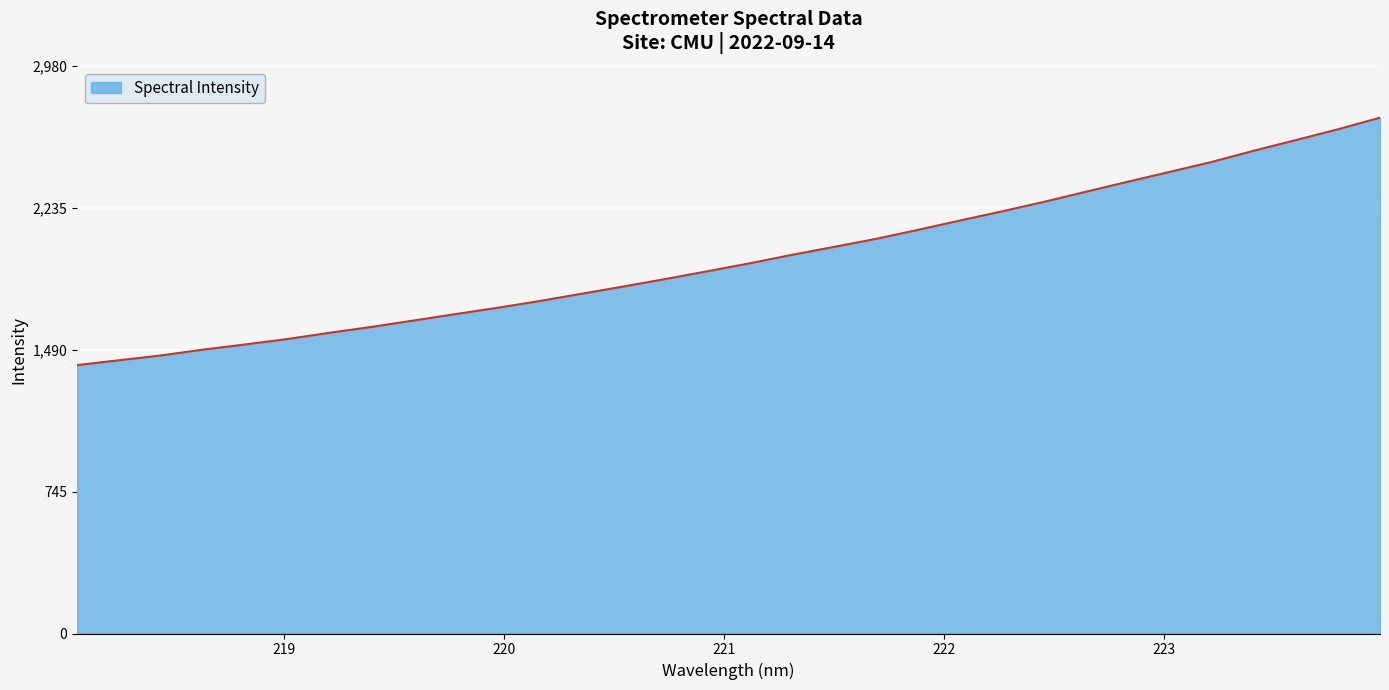

How many series are shown in this chart?

1